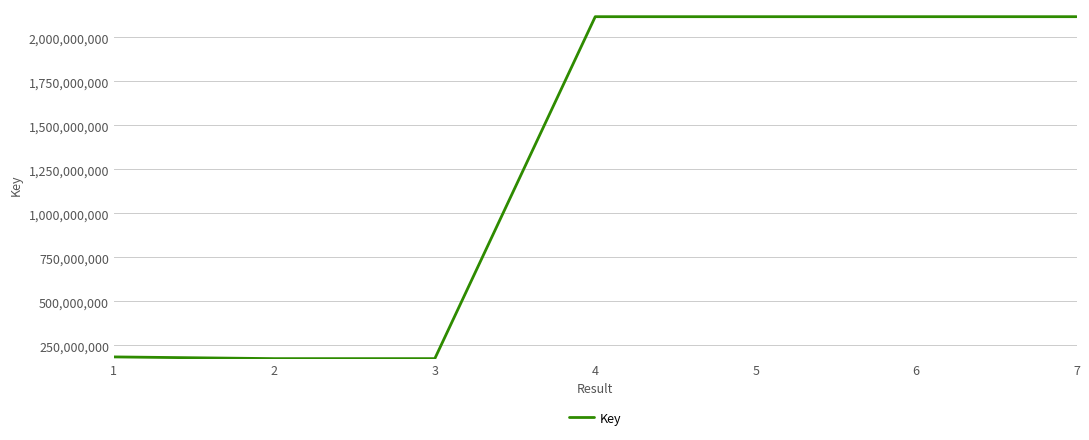

The value at 3 is 56614902. True or false?

False